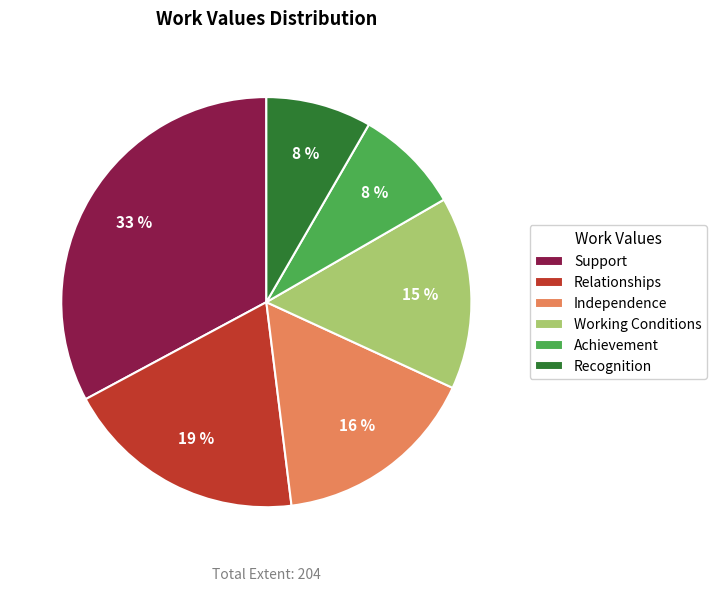

Do Recognition and Independence together represent more than half of the pie?

No